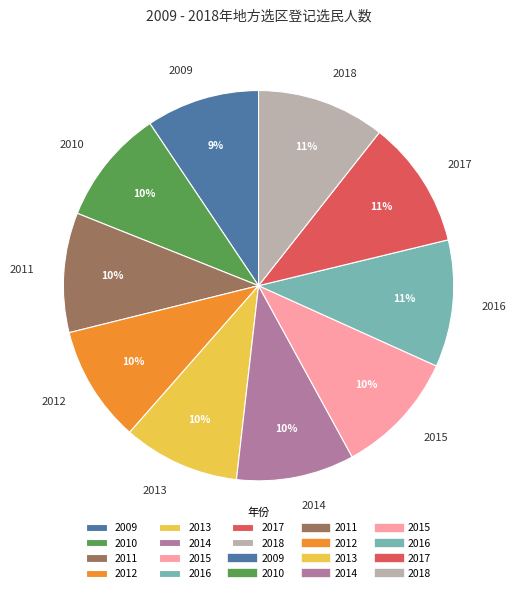

Does any single category account for the majority?

No